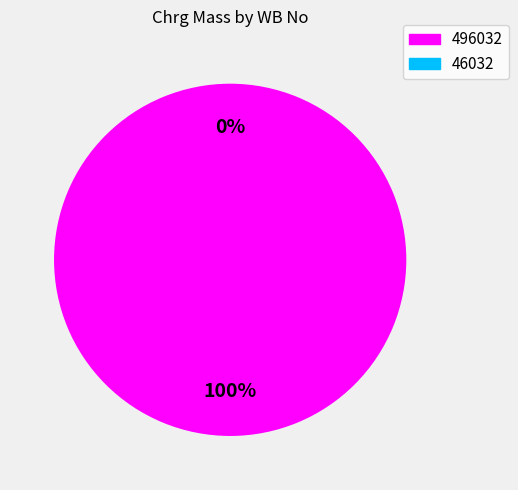

To the nearest percent, what percentage of the pie is 496032?

100%